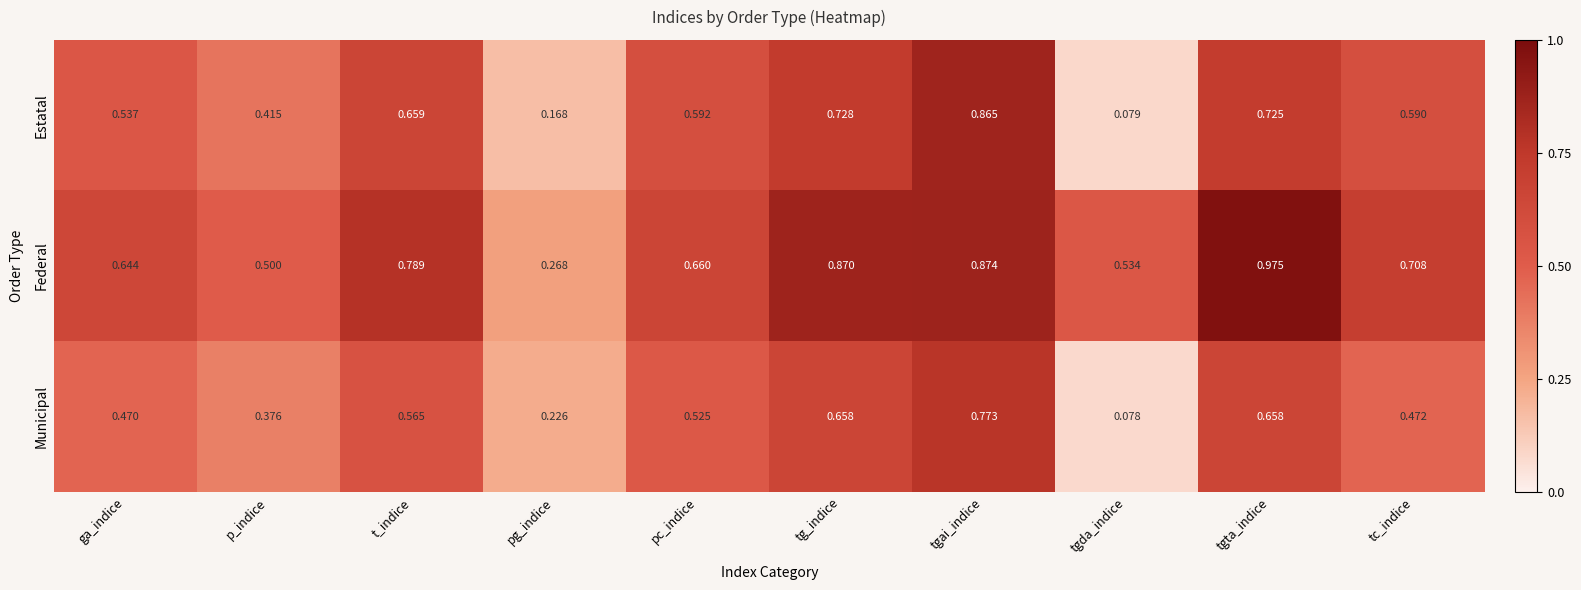

Where is Federal nearest to the value 0?

pg_indice